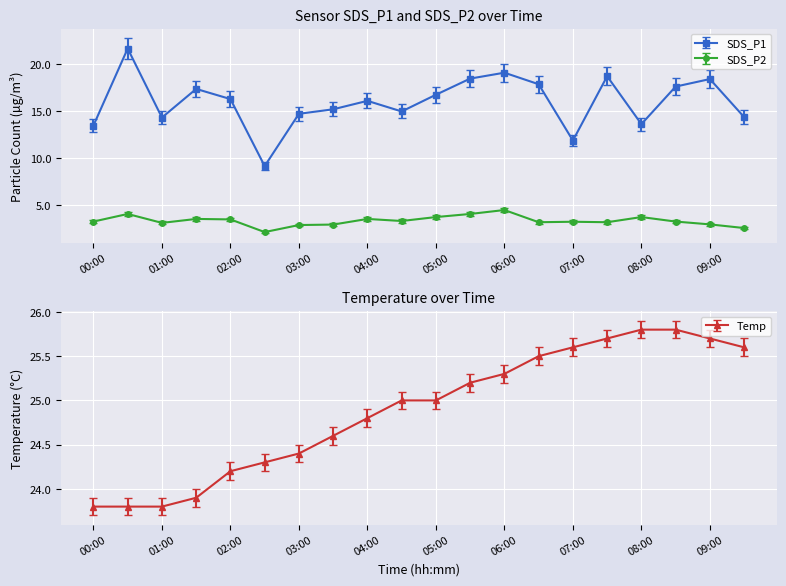

Reading left to right, list all the values displayed in this chart.

SDS_P1: 00:00=13.4	00:30=21.6	01:00=14.3	01:30=17.4	02:00=16.3	02:30=9.1	03:00=14.7	03:30=15.2	04:00=16.1	04:30=14.9	05:00=16.7	05:30=18.4	06:00=19.1	06:30=17.9	07:00=11.8	07:30=18.7	08:00=13.6	08:30=17.6	09:00=18.4	09:30=14.3
SDS_P2: 00:00=3.1	00:30=3.8	01:00=2.9	01:30=3.3	02:00=3.3	02:30=2.0	03:00=2.7	03:30=2.8	04:00=3.3	04:30=3.1	05:00=3.5	05:30=3.8	06:00=4.2	06:30=3.0	07:00=3.0	07:30=3.0	08:00=3.5	08:30=3.1	09:00=2.8	09:30=2.4
Temp: 00:00=23.8	00:30=23.8	01:00=23.8	01:30=23.9	02:00=24.2	02:30=24.3	03:00=24.4	03:30=24.6	04:00=24.8	04:30=25.0	05:00=25.0	05:30=25.2	06:00=25.3	06:30=25.5	07:00=25.6	07:30=25.7	08:00=25.8	08:30=25.8	09:00=25.7	09:30=25.6